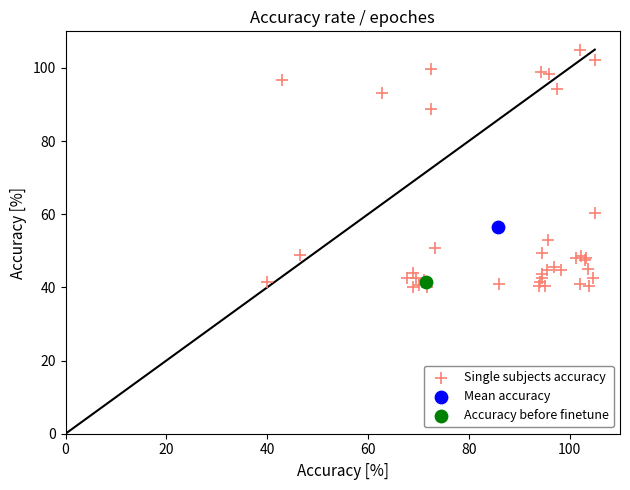

What are all the series names shown in the legend?

Single subjects accuracy, Mean accuracy, Accuracy before finetune